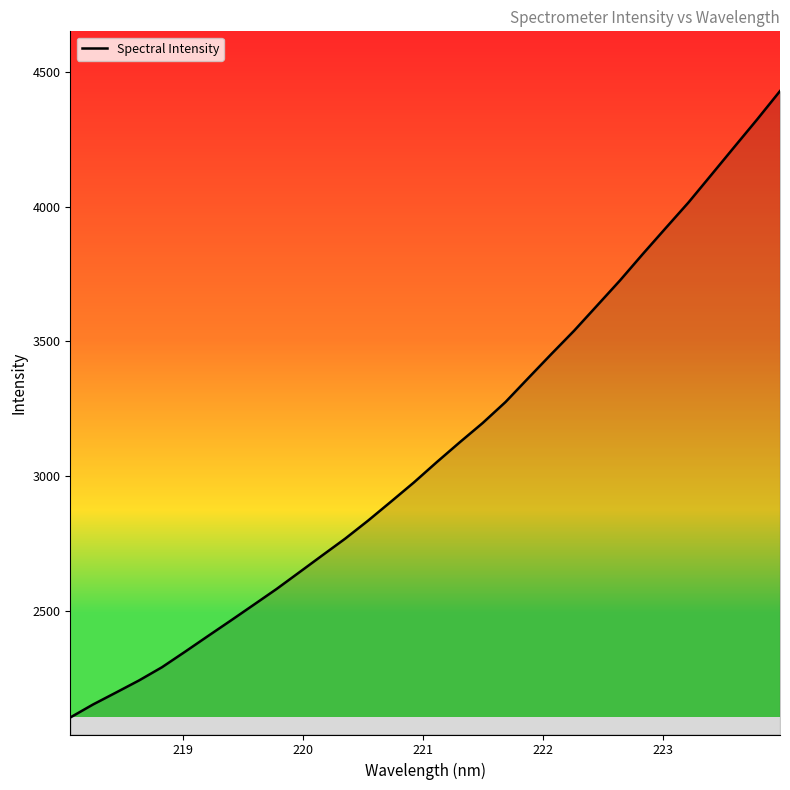

What is the sum of all values?

99371.7